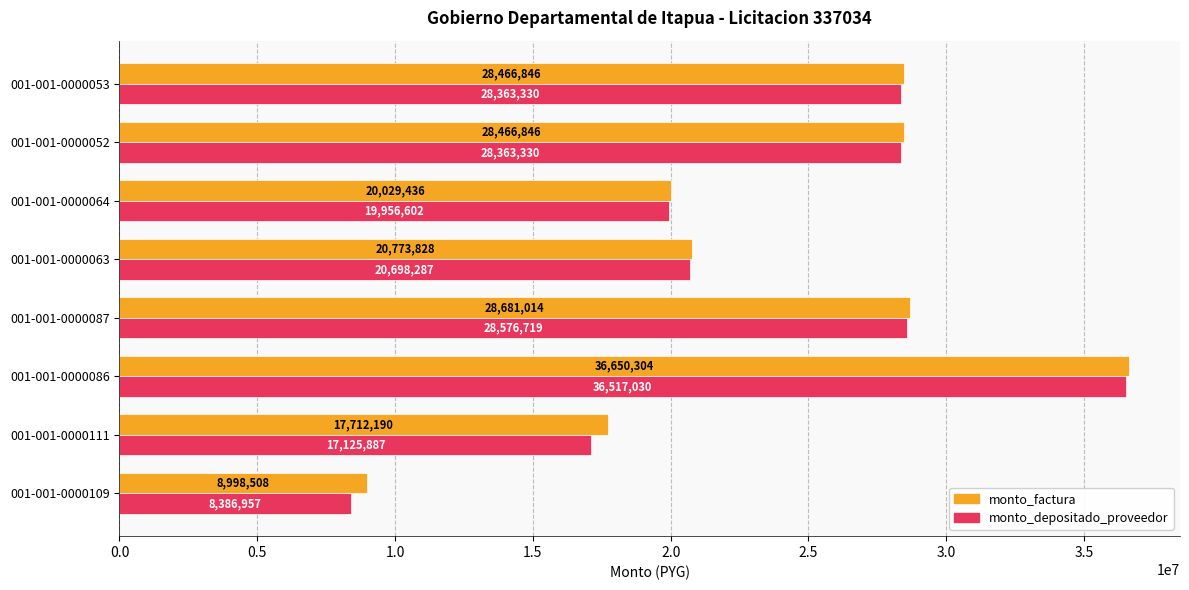

What is the average value of the monto_factura series?

23722372